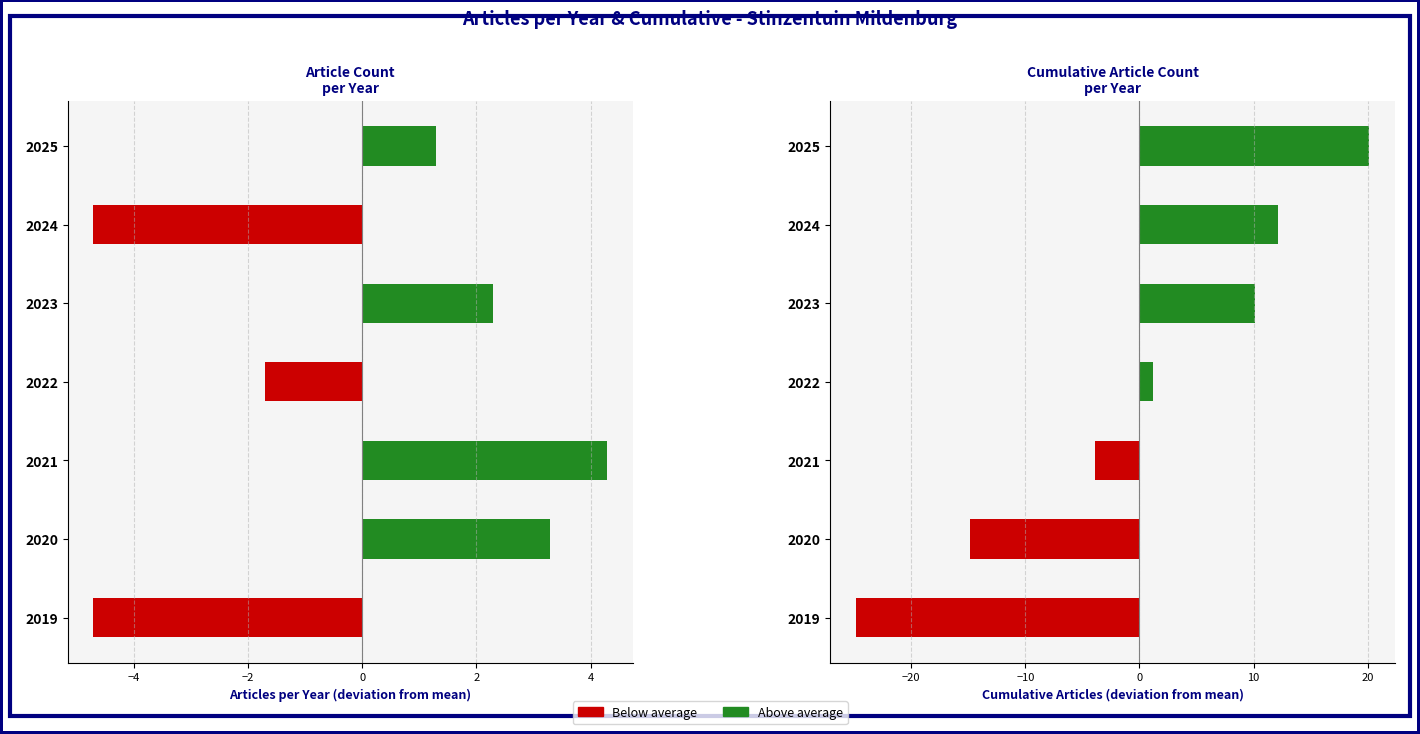

Is it true that Cumulative Count deviation equals 10.1 at 2023?

True